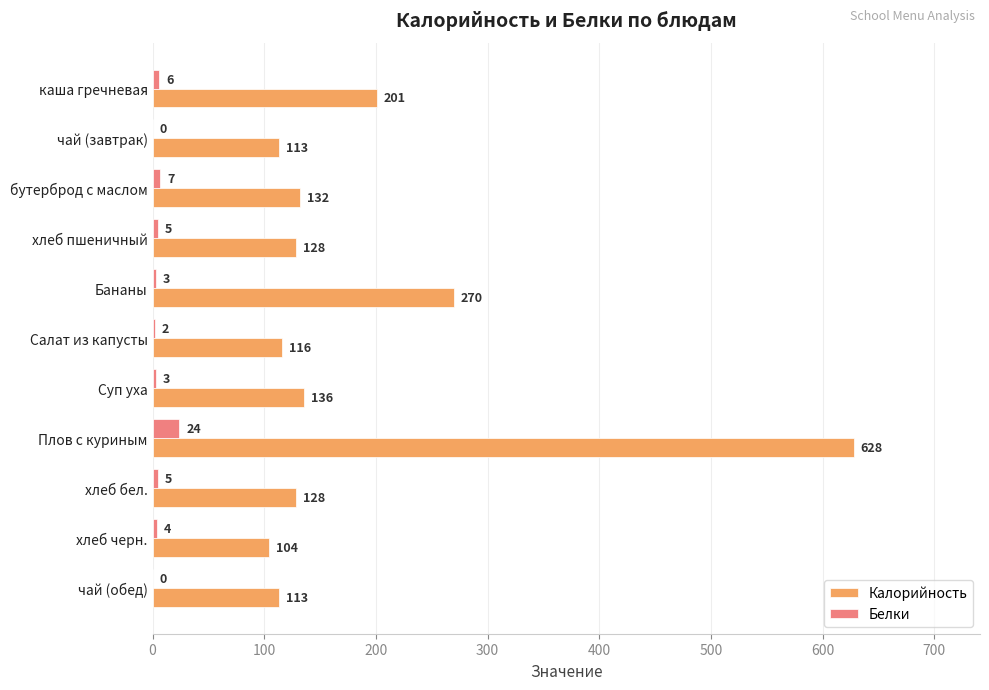

What is the greatest value displayed?

628